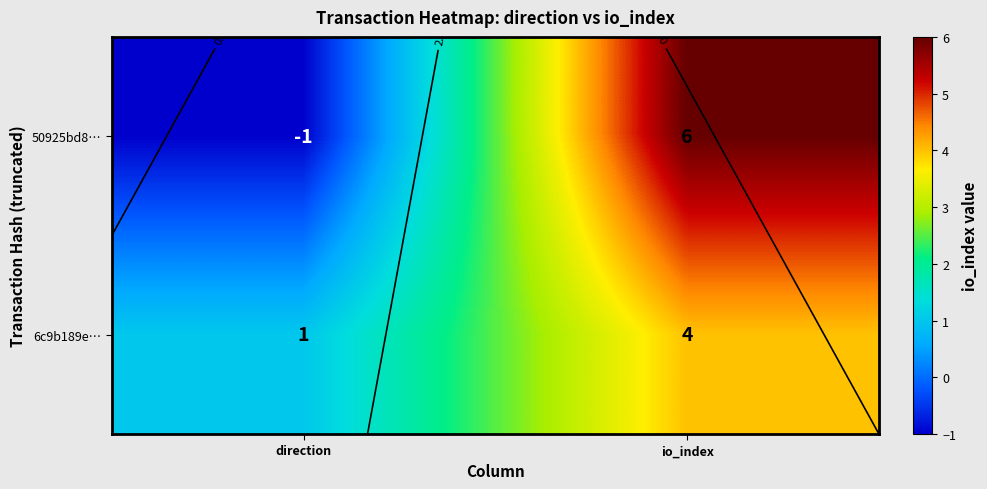

At which label is 50925bd8… closest to 2?

direction